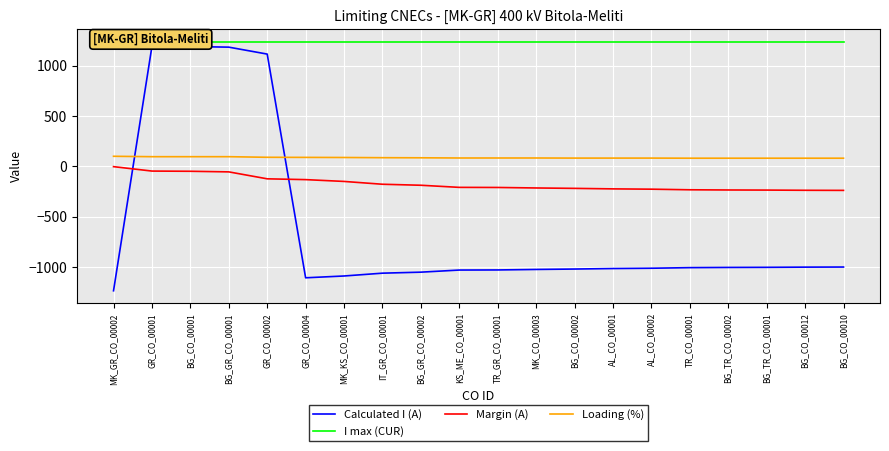

What position from the right is MK_GR_CO_00002?

20